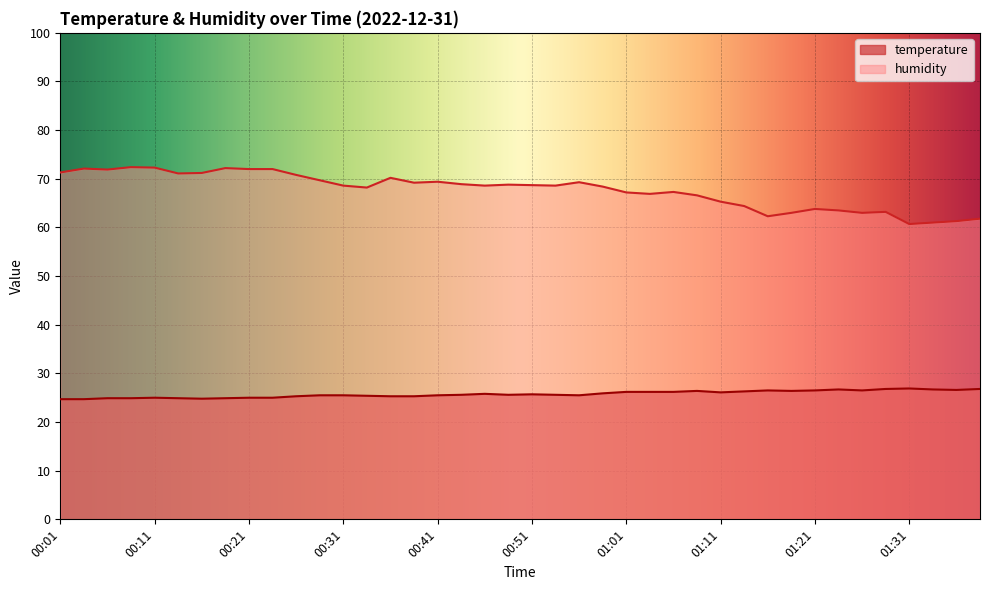

How many lines are shown in the chart?

2